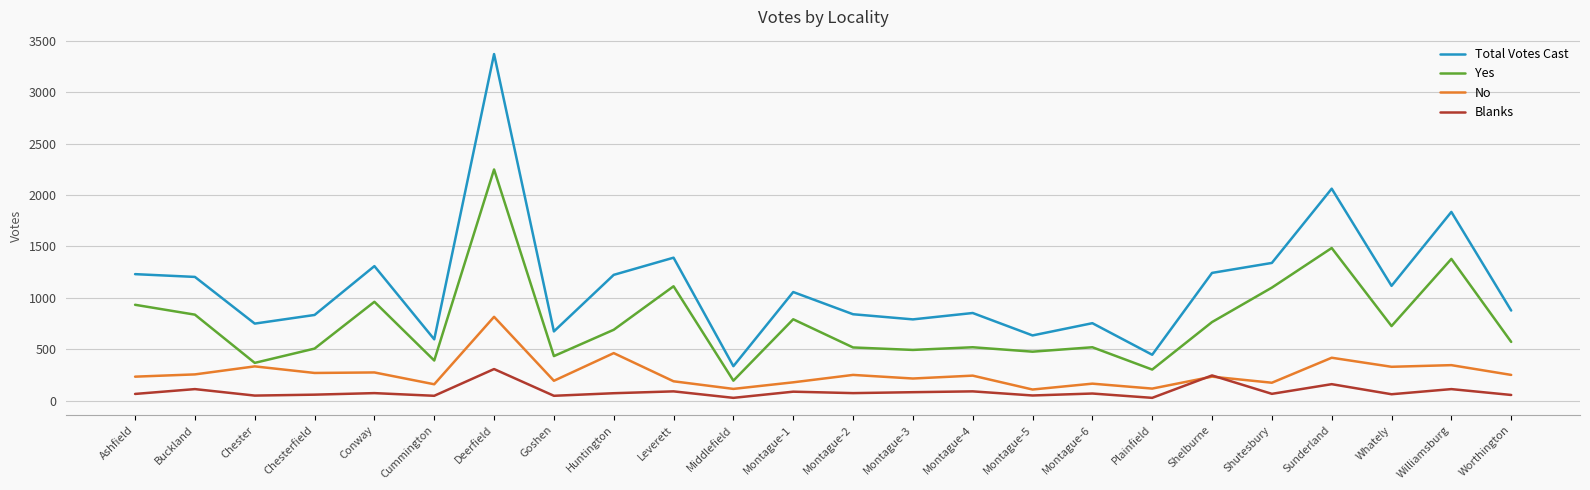

What is the average value of the No series?

263